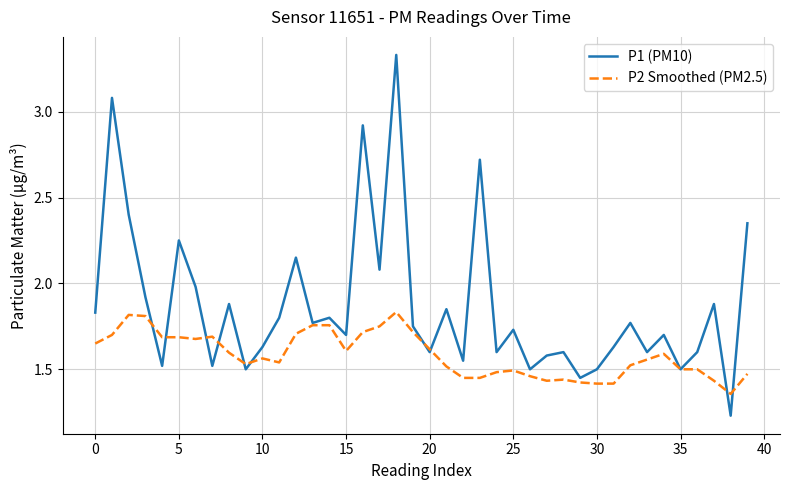

Which series has the largest total across all categories?

P1 (PM10)